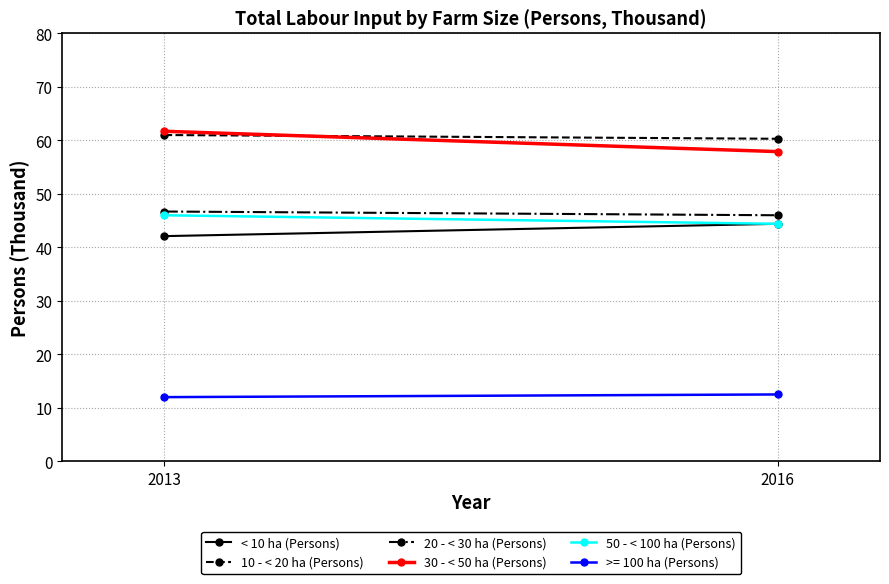

Is this an area chart (filled region under the line)?

No